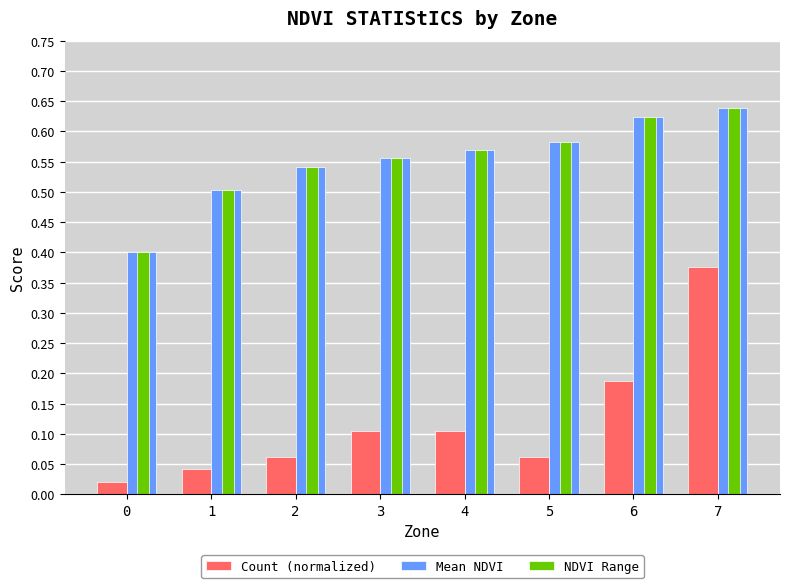

At which category is the sum across all series the highest?

7